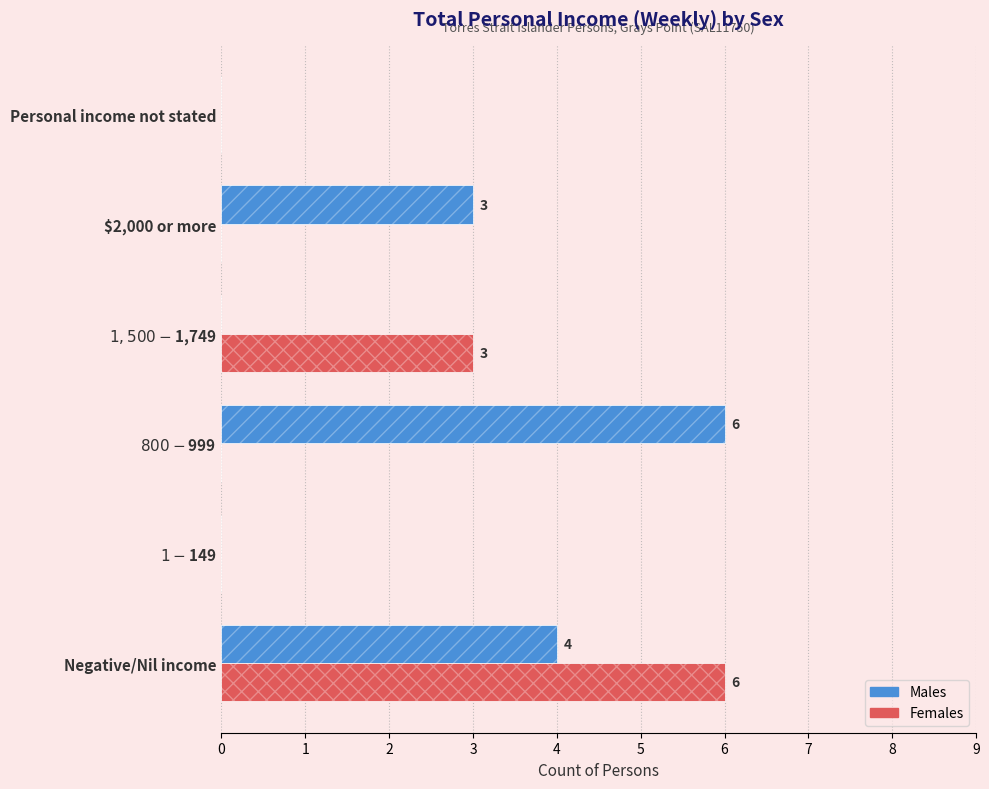

The Females series shows 0 at 2. True or false?

True